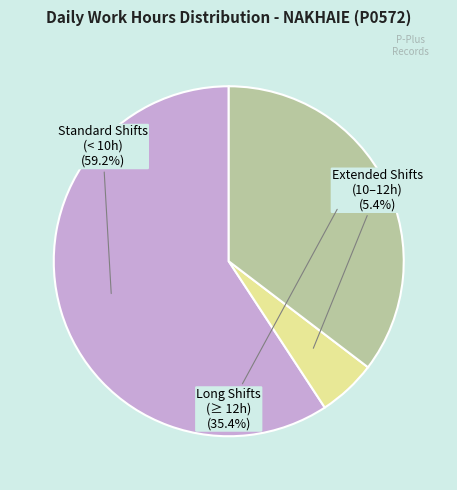

Is there any slice that represents more than half of the pie?

Yes